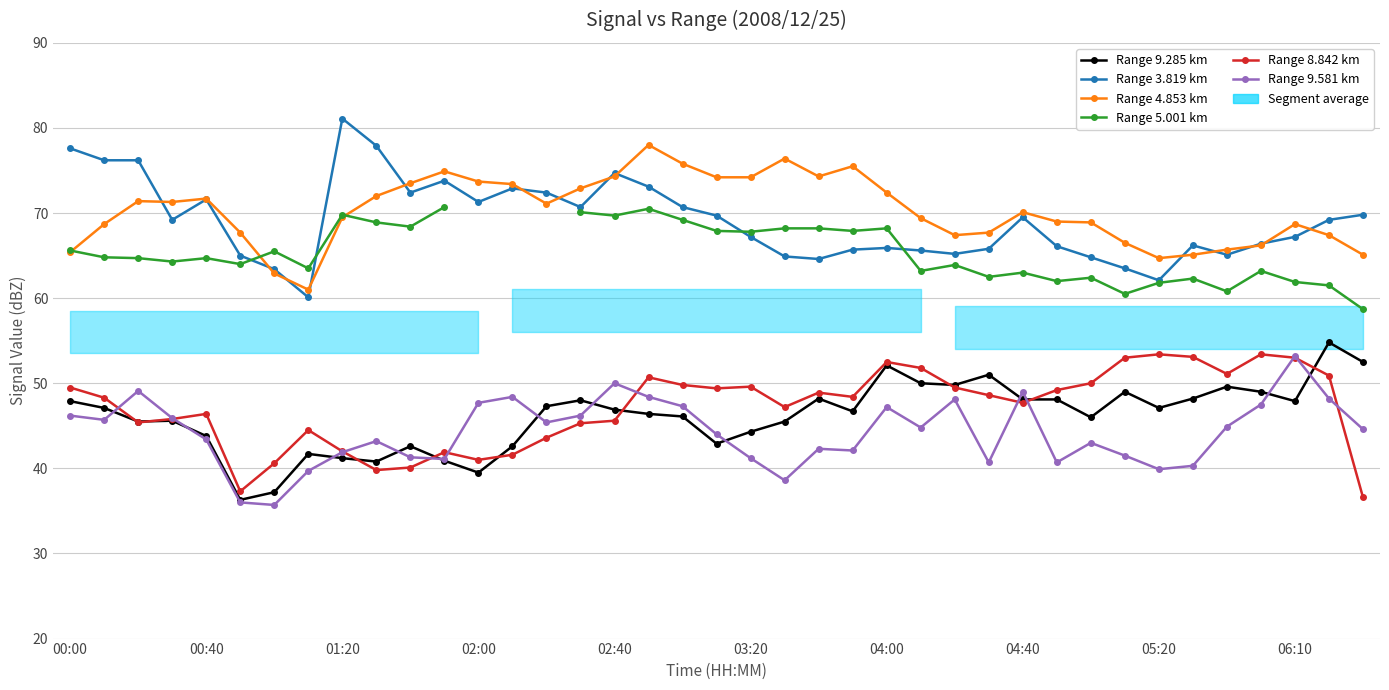

What is the minimum value shown in the chart?

35.7